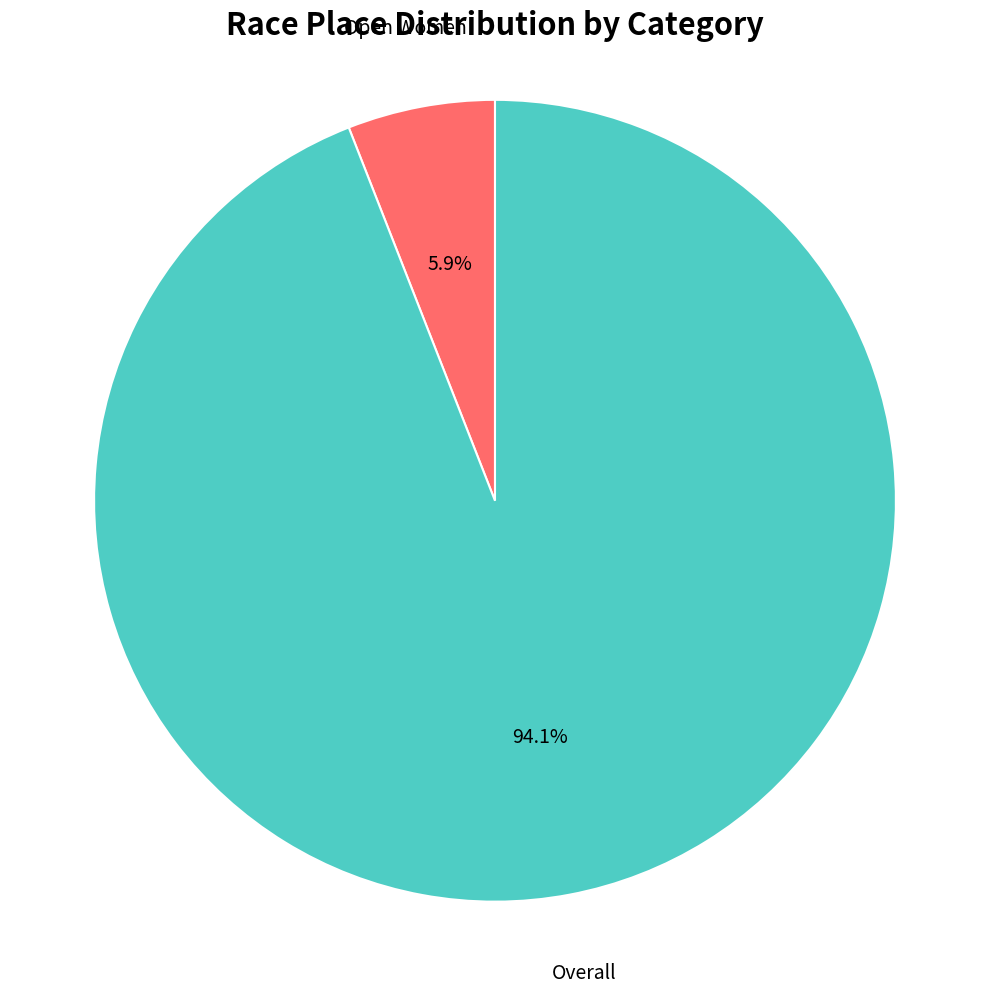

Is there any slice that represents more than half of the pie?

Yes